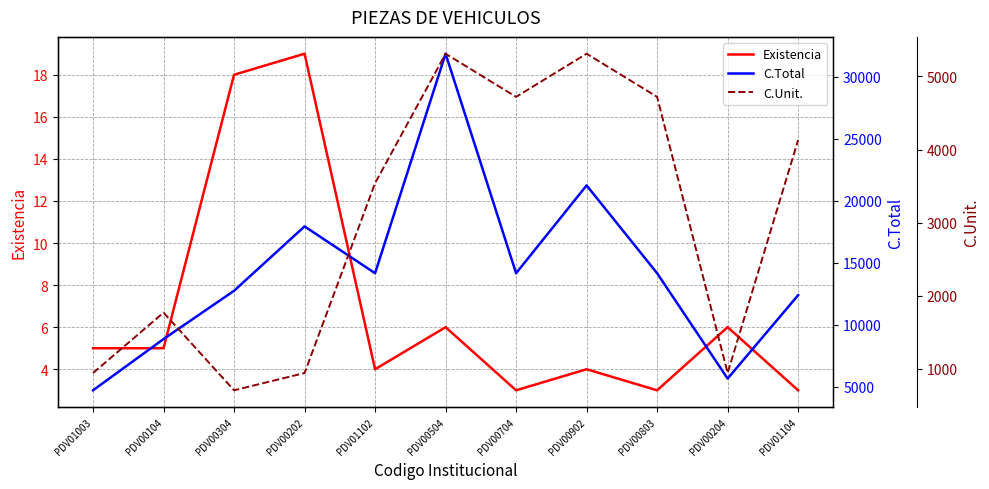

Reading right to left, transcribe all the data shown in this chart.

Existencia: PDV01104=3	PDV00204=6	PDV00803=3	PDV00902=4	PDV00704=3	PDV00504=6	PDV01102=4	PDV00202=19	PDV00304=18	PDV00104=5	PDV01003=5
C.Total: PDV01104=12390	PDV00204=5664	PDV00803=14160	PDV00902=21240	PDV00704=14160	PDV00504=31860	PDV01102=14160	PDV00202=17936	PDV00304=12744	PDV00104=8850	PDV01003=4720
C.Unit.: PDV01104=4130	PDV00204=944	PDV00803=4720	PDV00902=5310	PDV00704=4720	PDV00504=5310	PDV01102=3540	PDV00202=944	PDV00304=708	PDV00104=1770	PDV01003=944